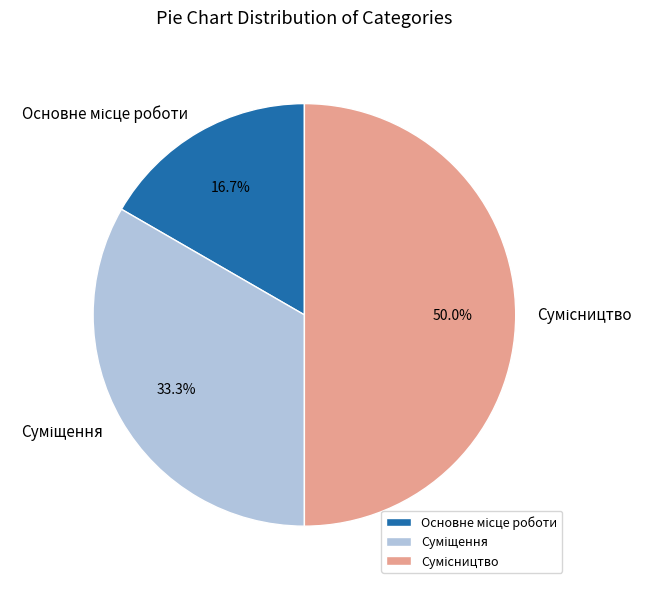

Count the number of slices in the pie.

3